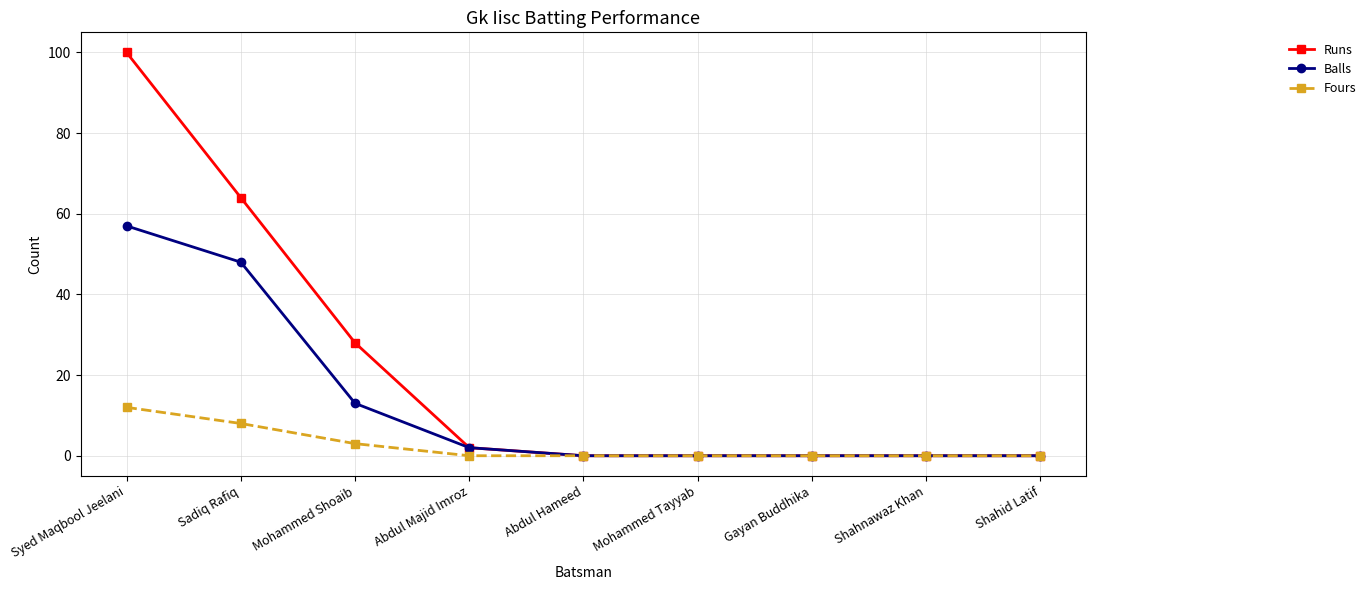

Is it true that Runs equals 52 at Shahnawaz Khan?

False